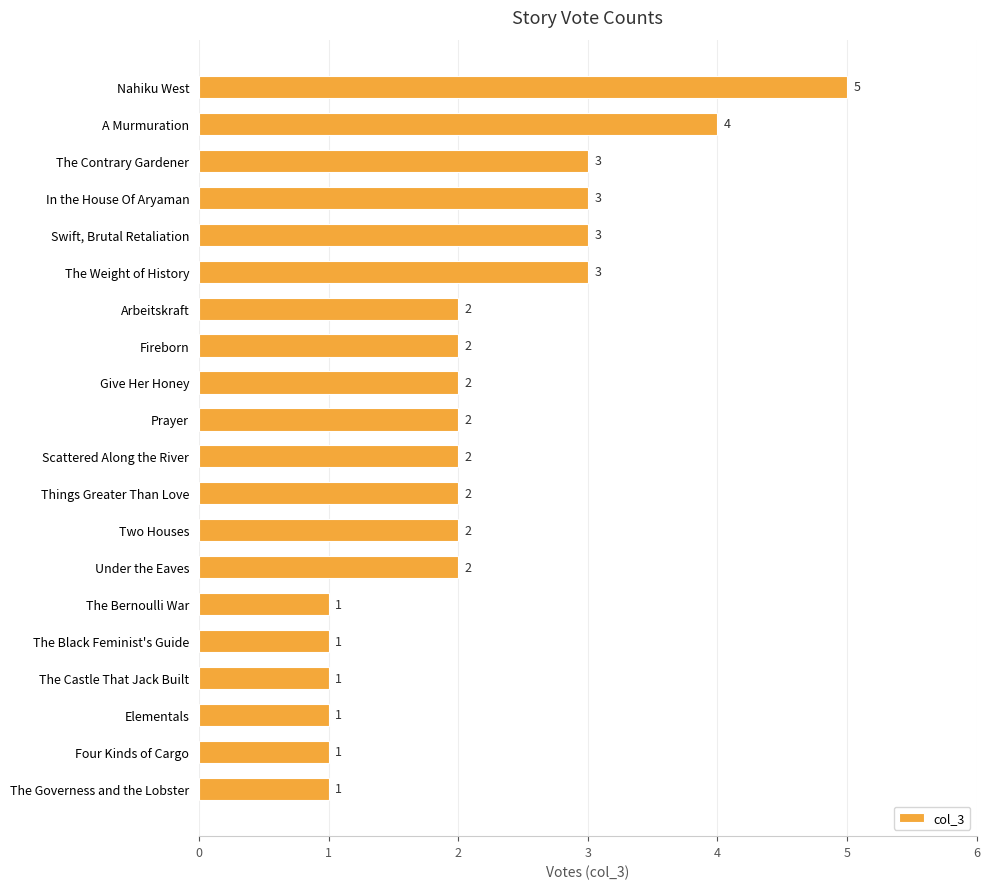

Count the number of data series in this chart.

1